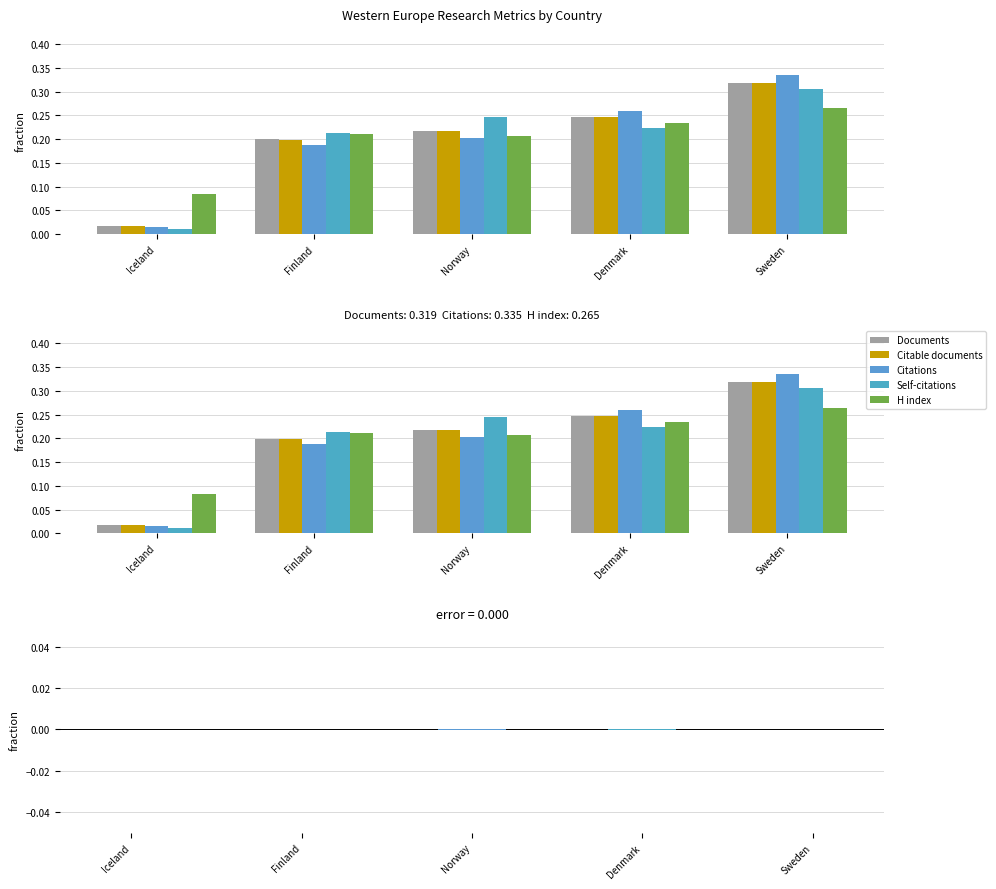

What are all the series names shown in the legend?

Documents, Citable documents, Citations, Self-citations, H index